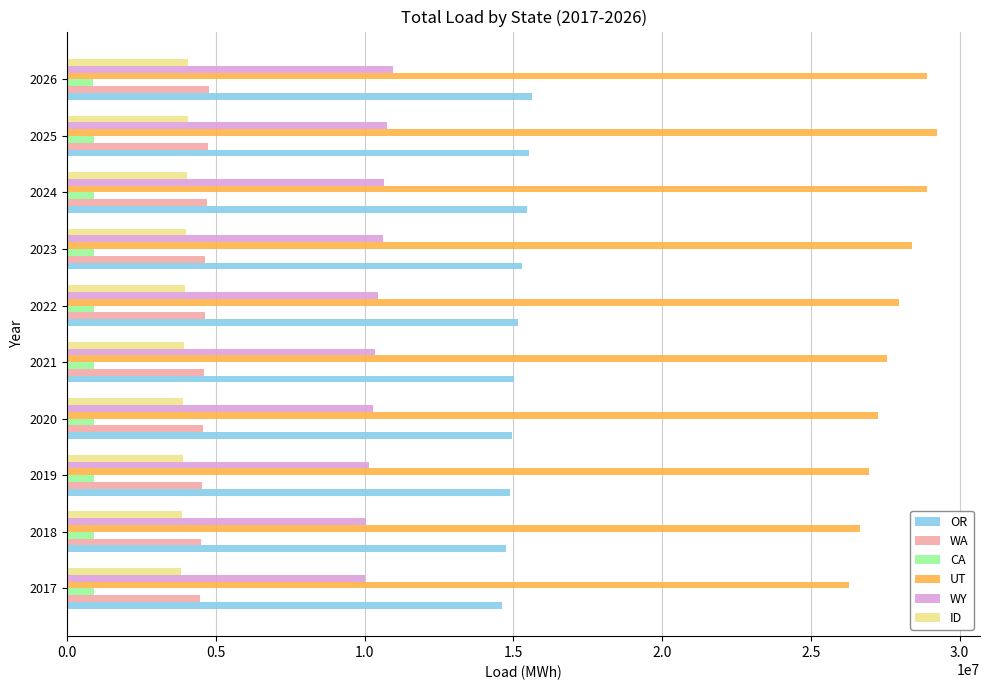

What is the total value across all series at 2023?

63799730